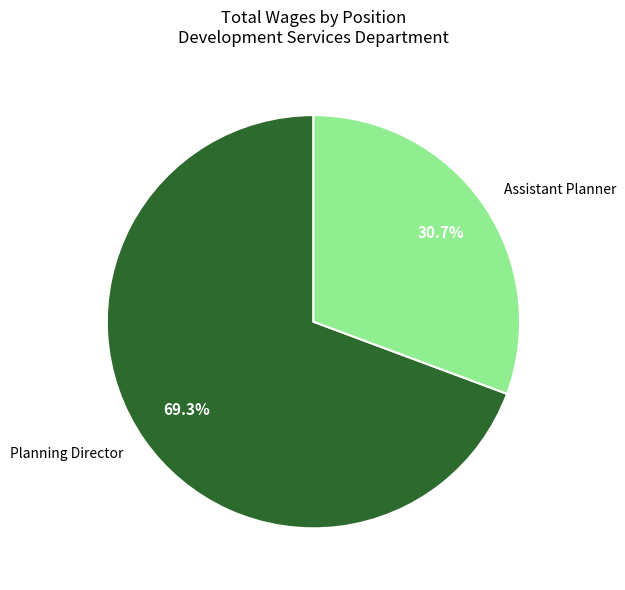

To the nearest percent, what portion does Assistant Planner represent?

31%